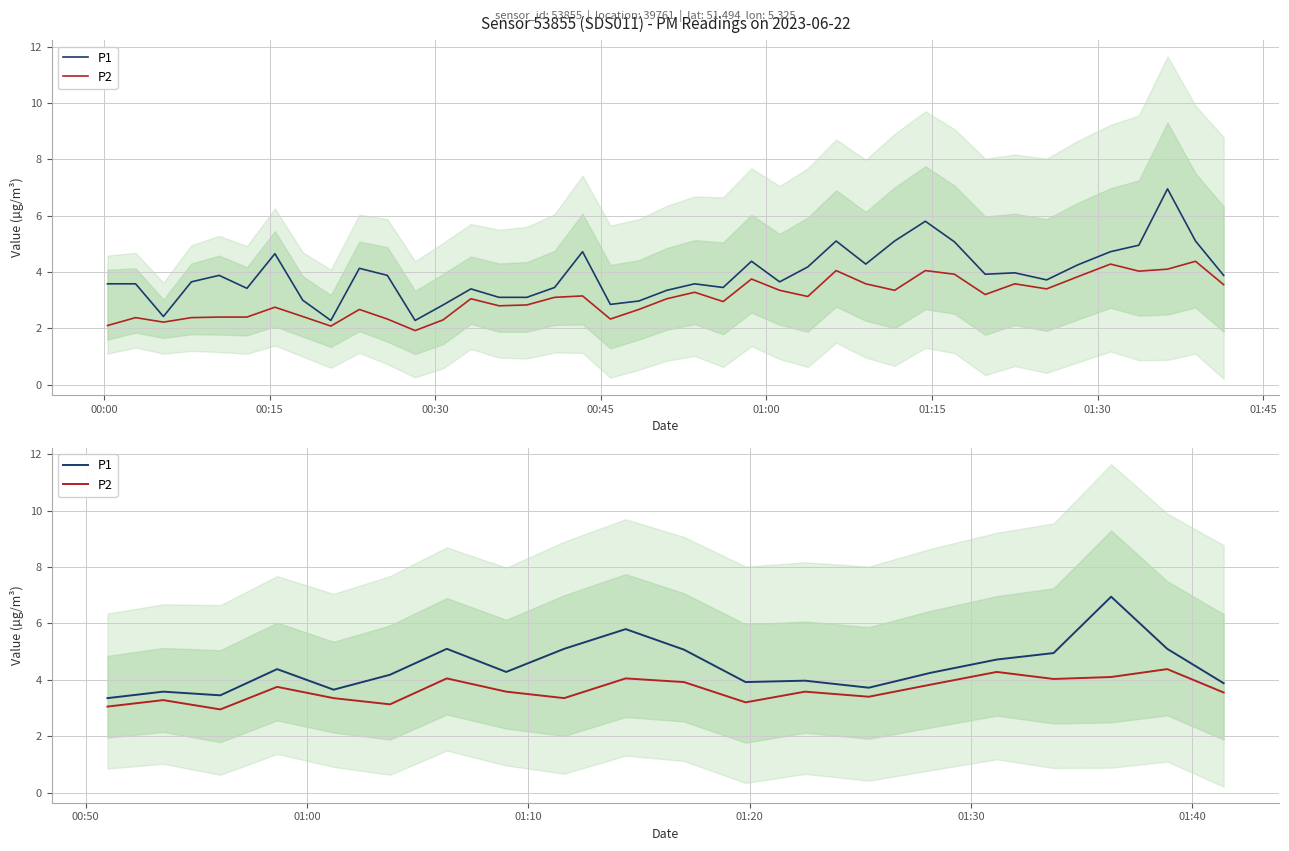

List the series in order of their overall mean, highest first.

P1, P2